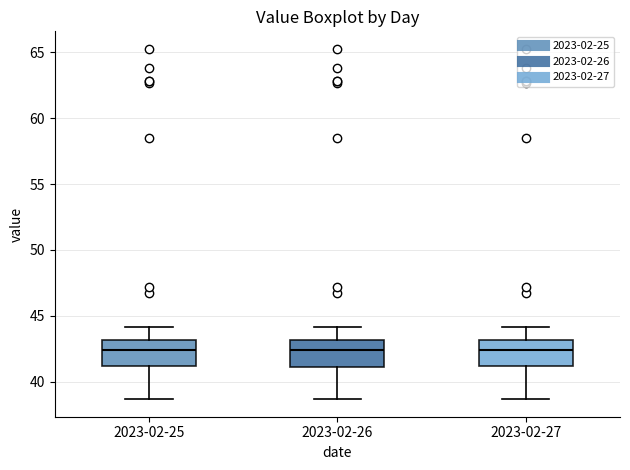

Where is the lower edge of the box for 2023-02-25 on the y-axis? The values are not printed on the chart, so give them approximately, as read against the axis.

41.0